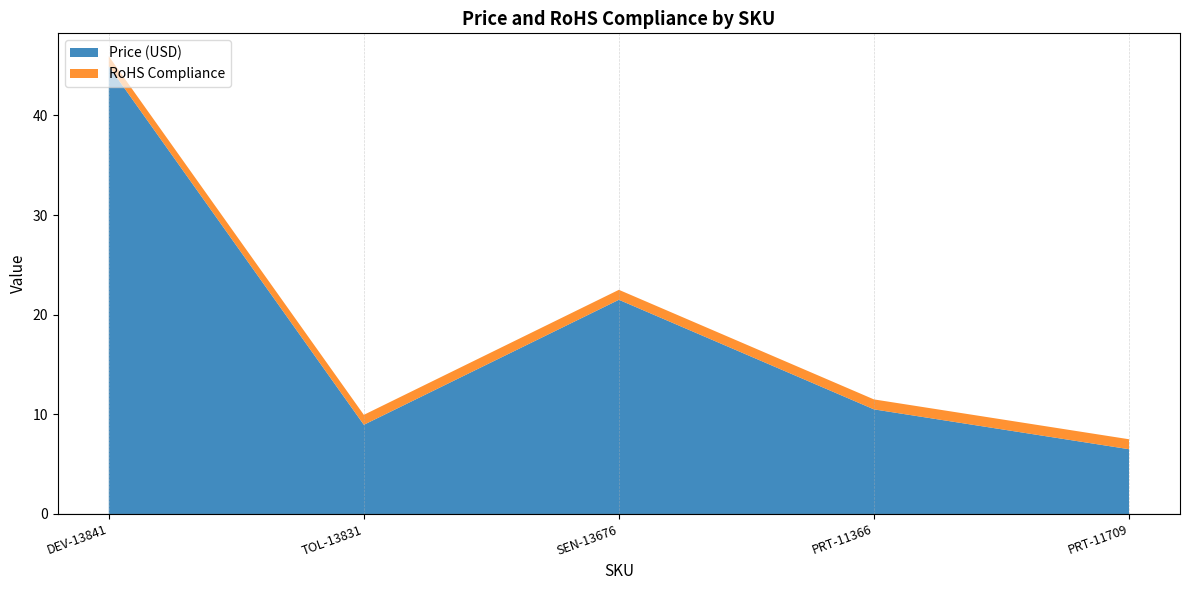

What is the value of the RoHS Compliance point at the 1st from the left?

1.0